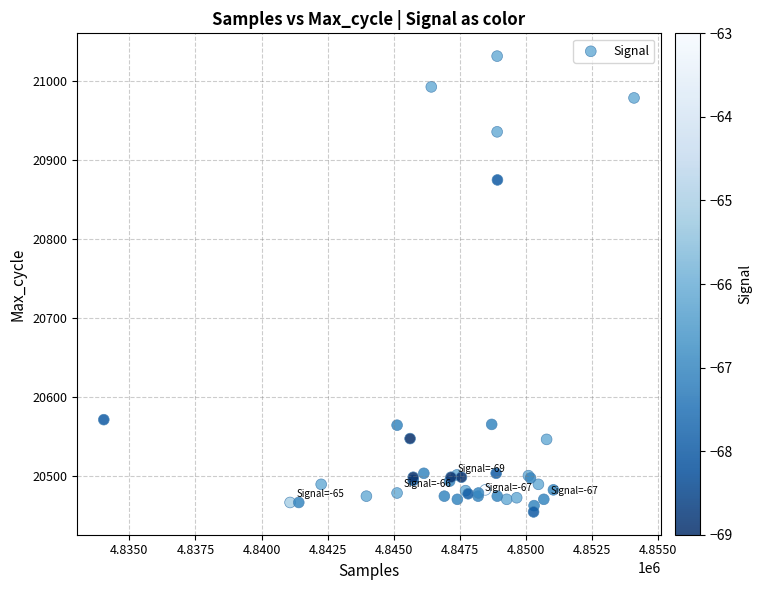

What Y value in the scatter plot is closest to 20743?

20875